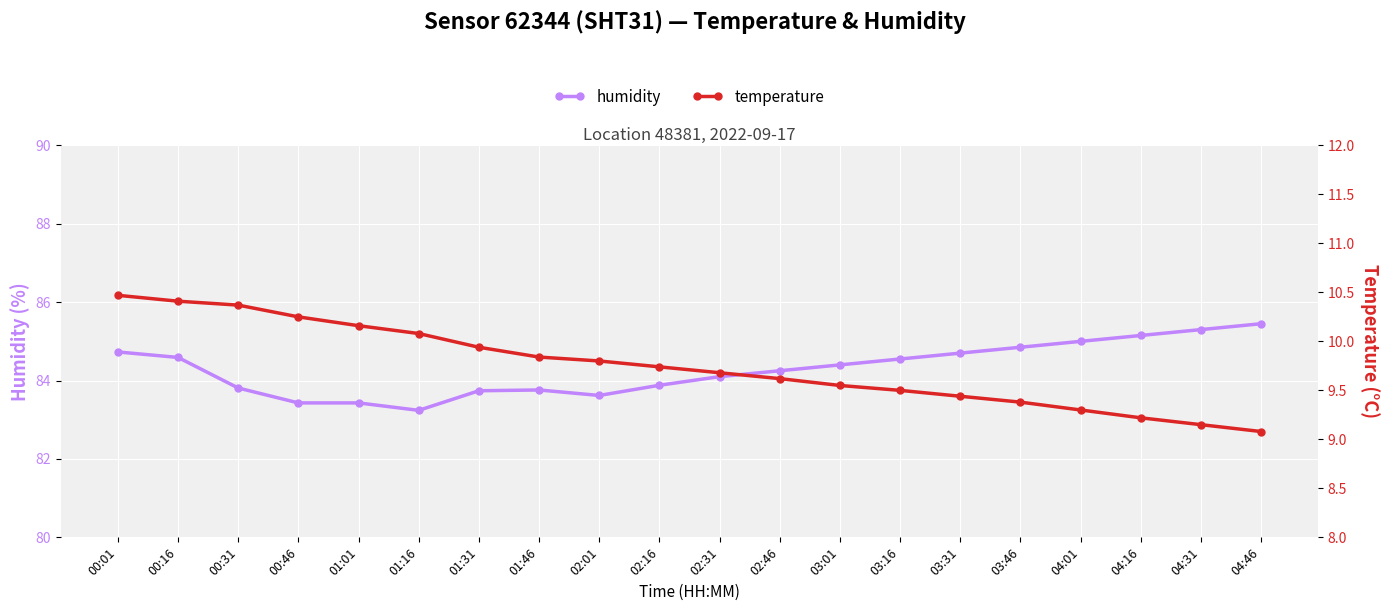

In humidity, how many points are higher than both neighbors (excluding endpoints)?

1